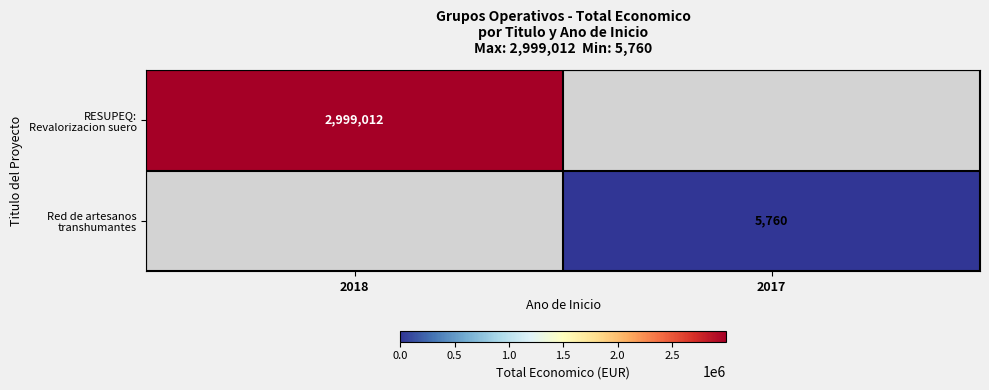

What is the approximate value of Red de artesanos transhumantes at 2017?

5760